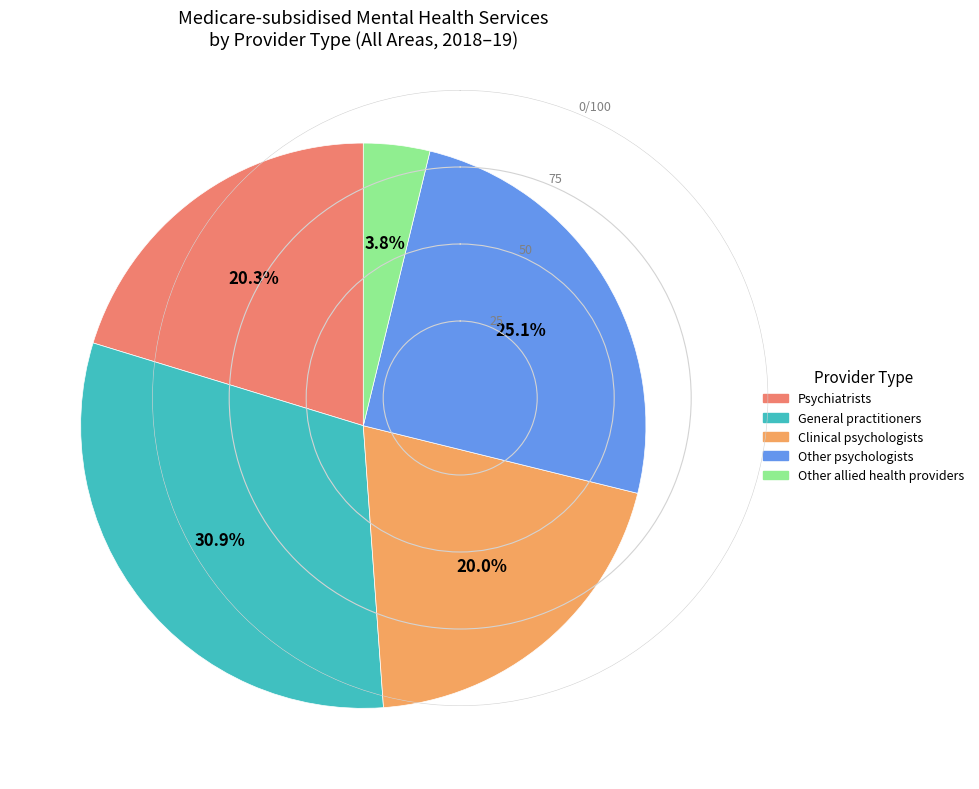

Rank the categories by value from lowest to highest.

Other allied health providers, Clinical psychologists, Psychiatrists, Other psychologists, General practitioners